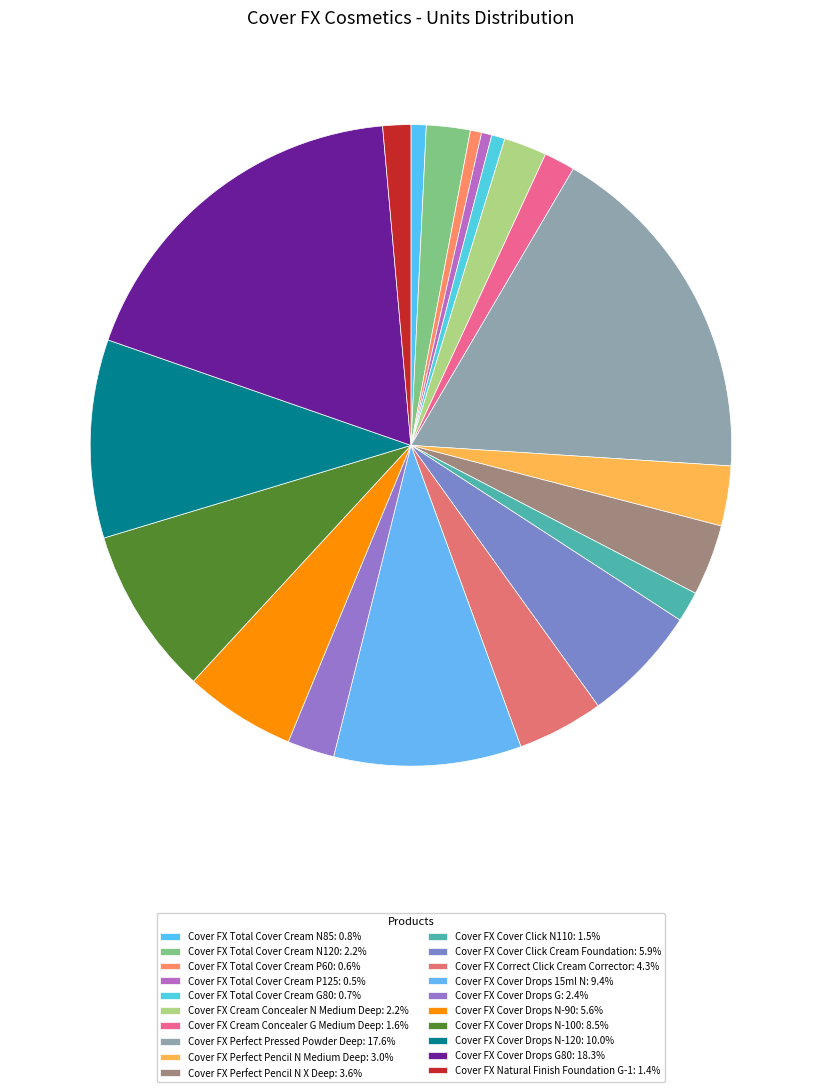

How many segments does this pie chart have?

20